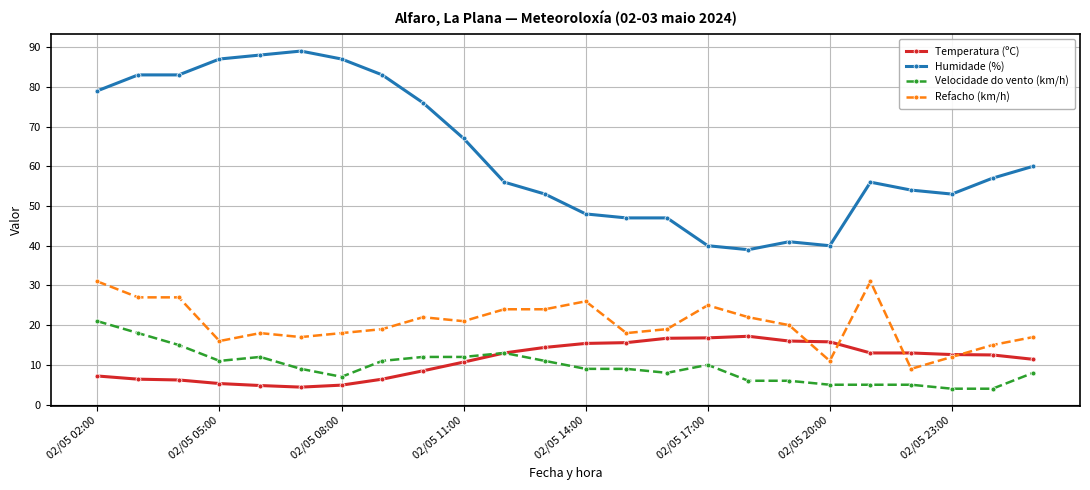

Does the chart display data point markers on the line(s)?

Yes